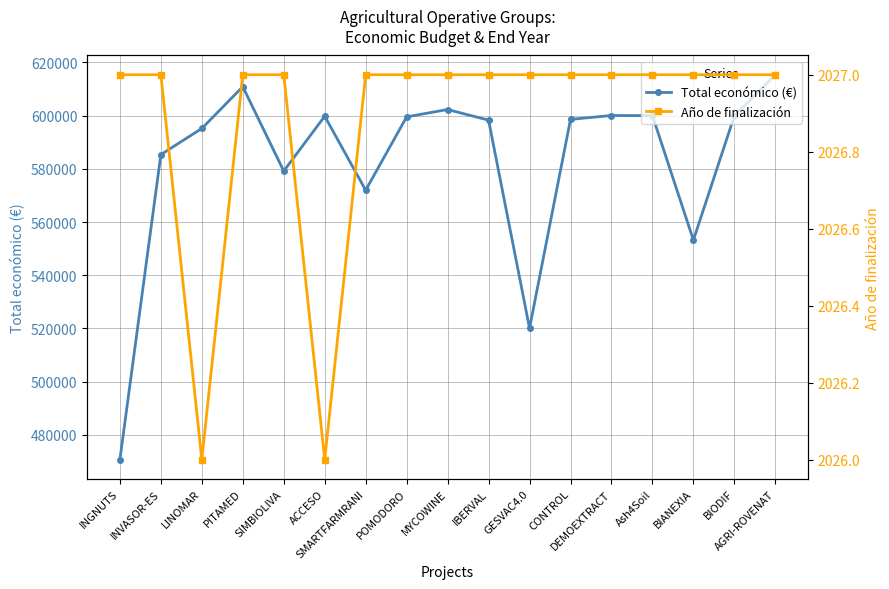

Is it true that Año de finalización equals 2027.0 at MYCOWINE?

True